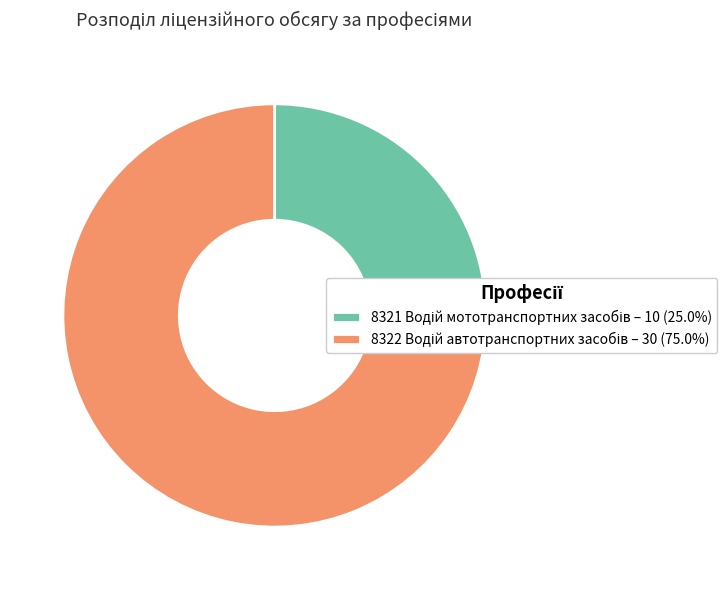

How many slices are in this pie chart?

2